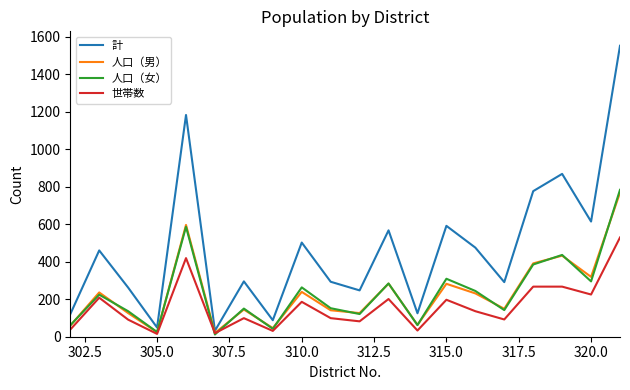

Which series has the largest total across all categories?

計